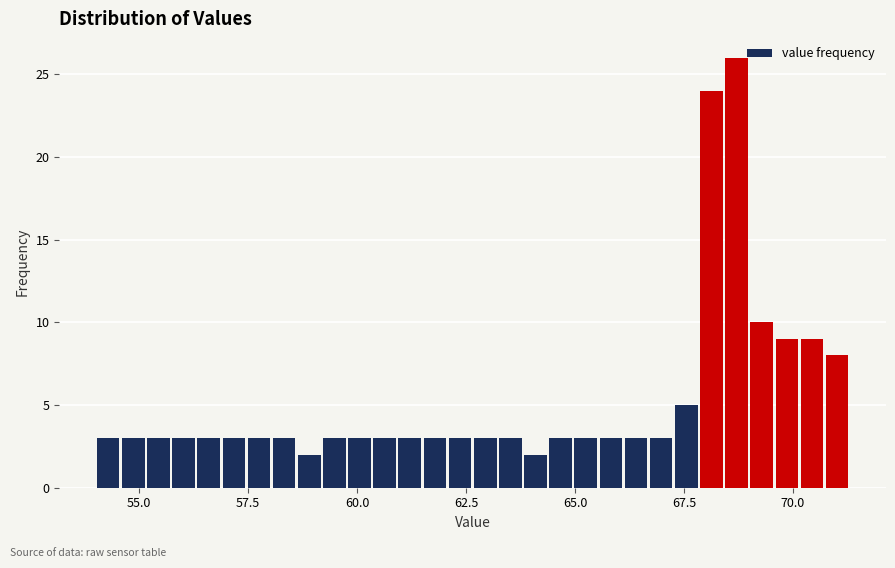

Around what value on the x-axis is the tallest bar? Give the approximate position of its centre, as read against the axis.

68.5